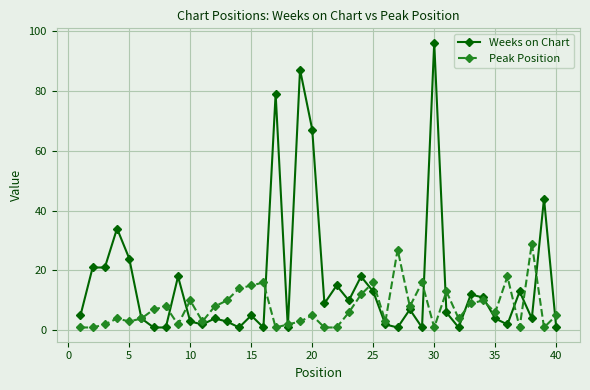

True or false: Peak Position has more than 2 points higher than both neighbors.

True